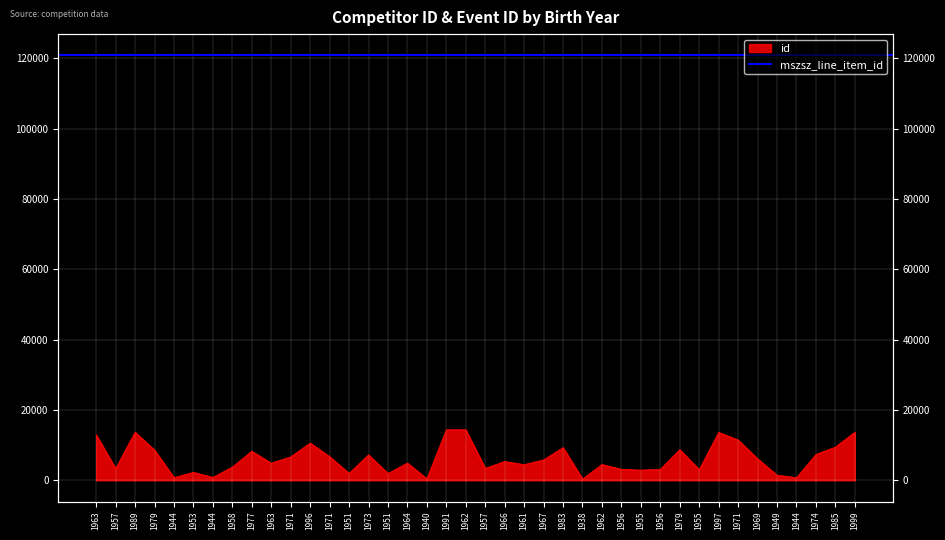

Count the number of categories in the chart.

40